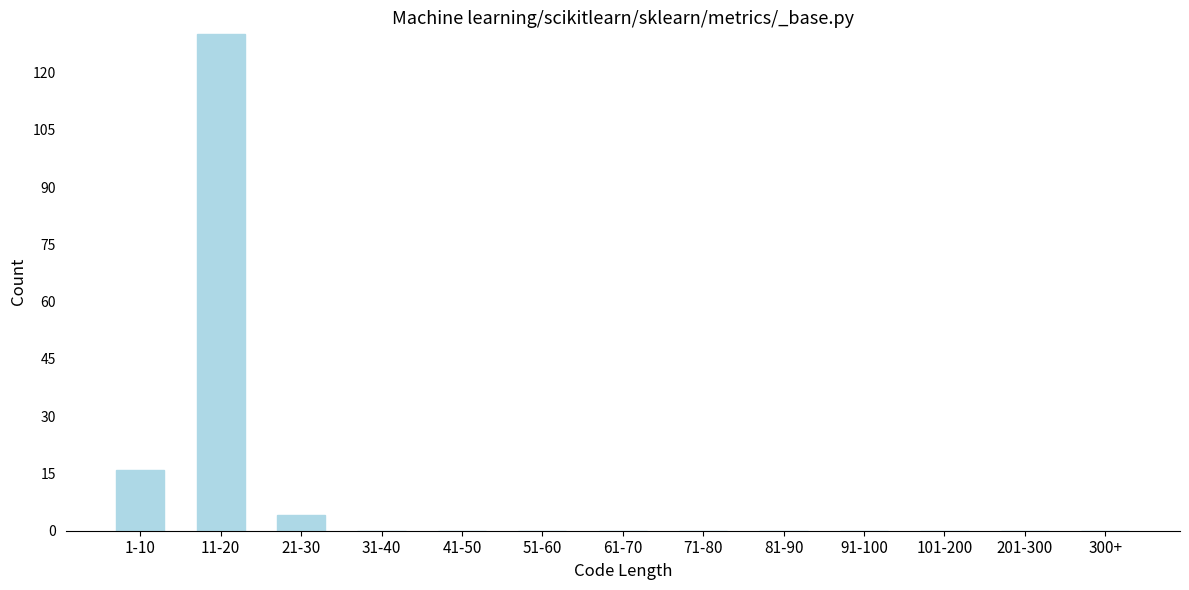

Reading left to right, extract all data points from this chart.

1-10=16	11-20=130	21-30=4	31-40=0	41-50=0	51-60=0	61-70=0	71-80=0	81-90=0	91-100=0	101-200=0	201-300=0	300+=0